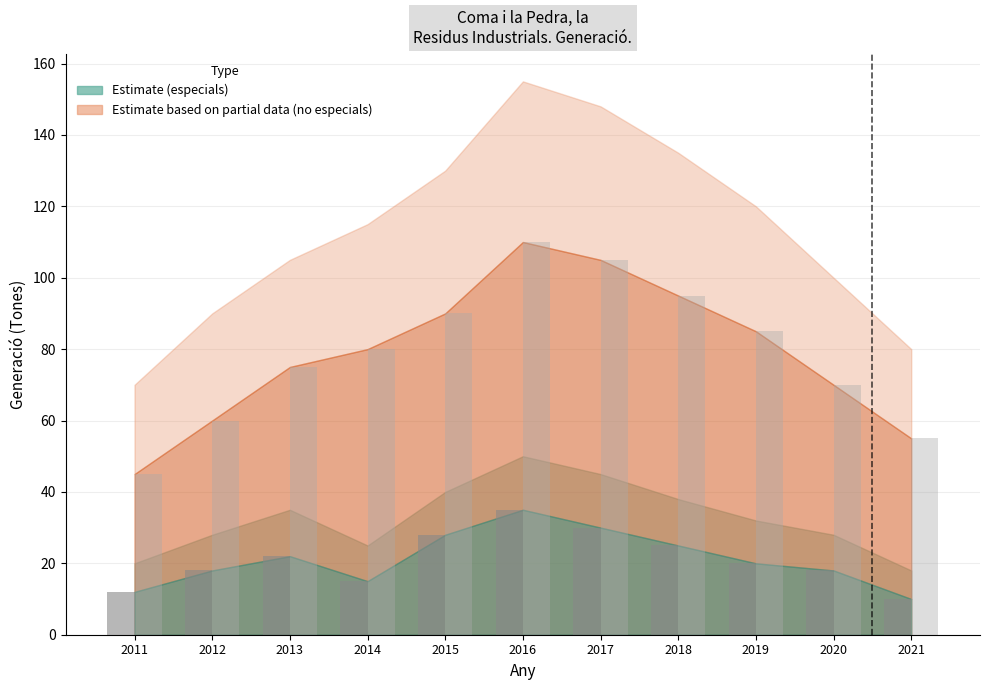

What is the total value across all series at 2011?

57